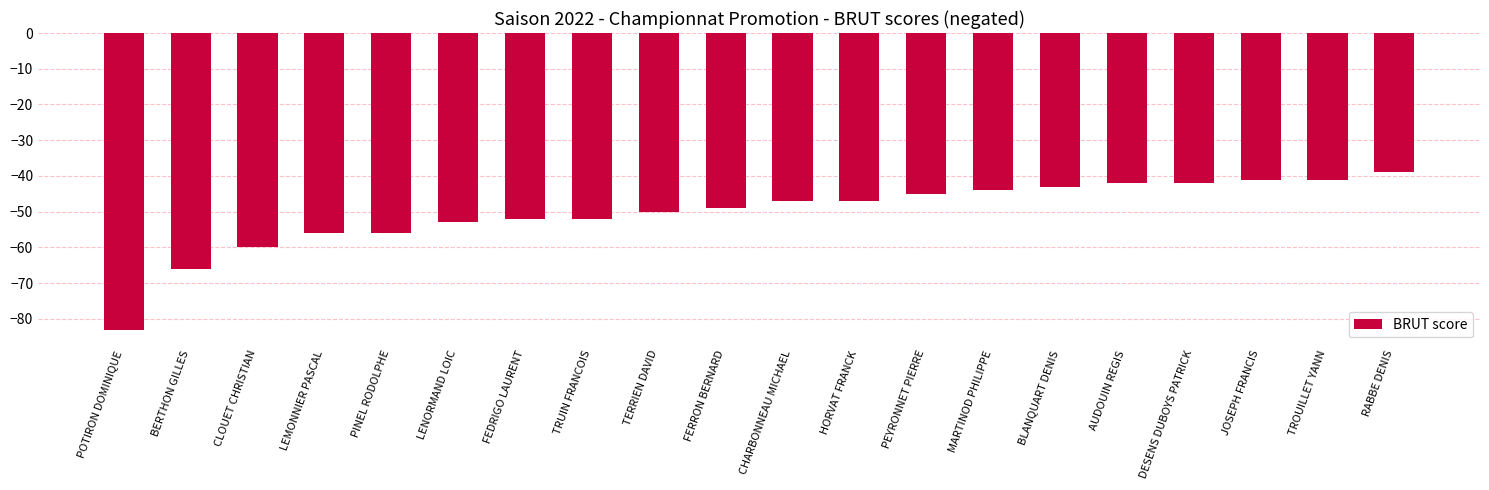

What is the value of the 16th bar from the left?

-42